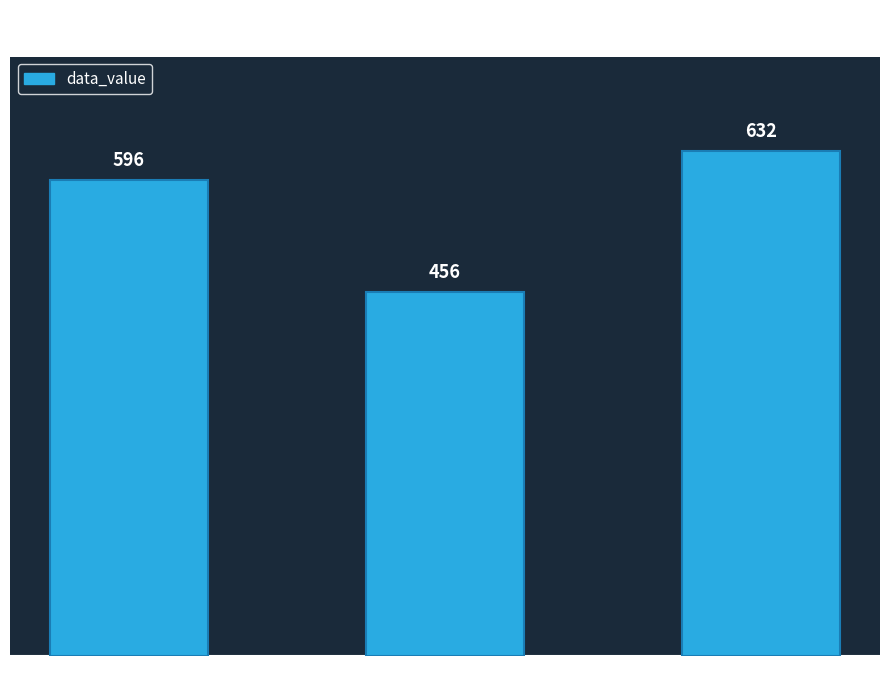

What is the ratio of the value at 2015 to the value at 2019?

0.9